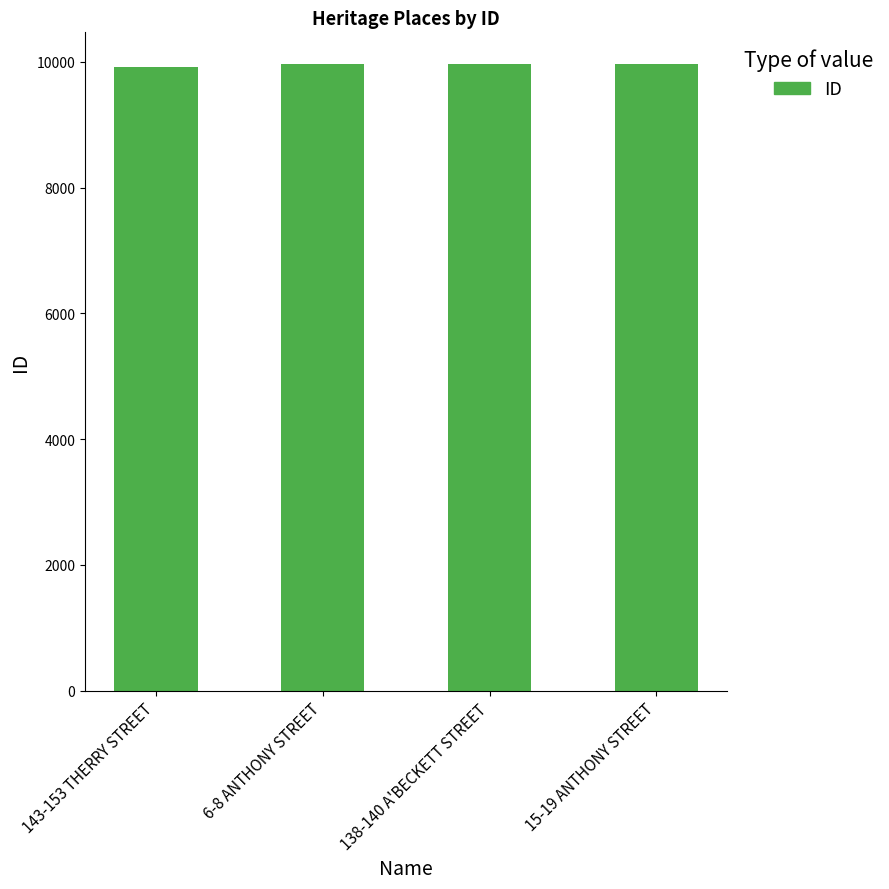

What is the ratio of the value at 138-140 A'BECKETT STREET to the value at 143-153 THERRY STREET?

1.0